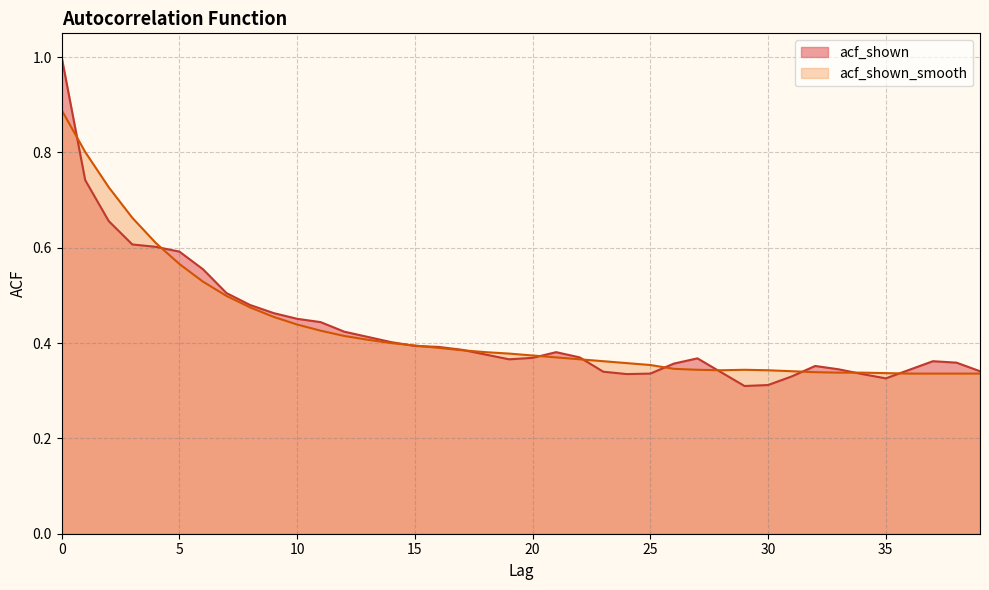

Rank the series by their average value, from lowest to highest.

acf_shown, acf_shown_smooth